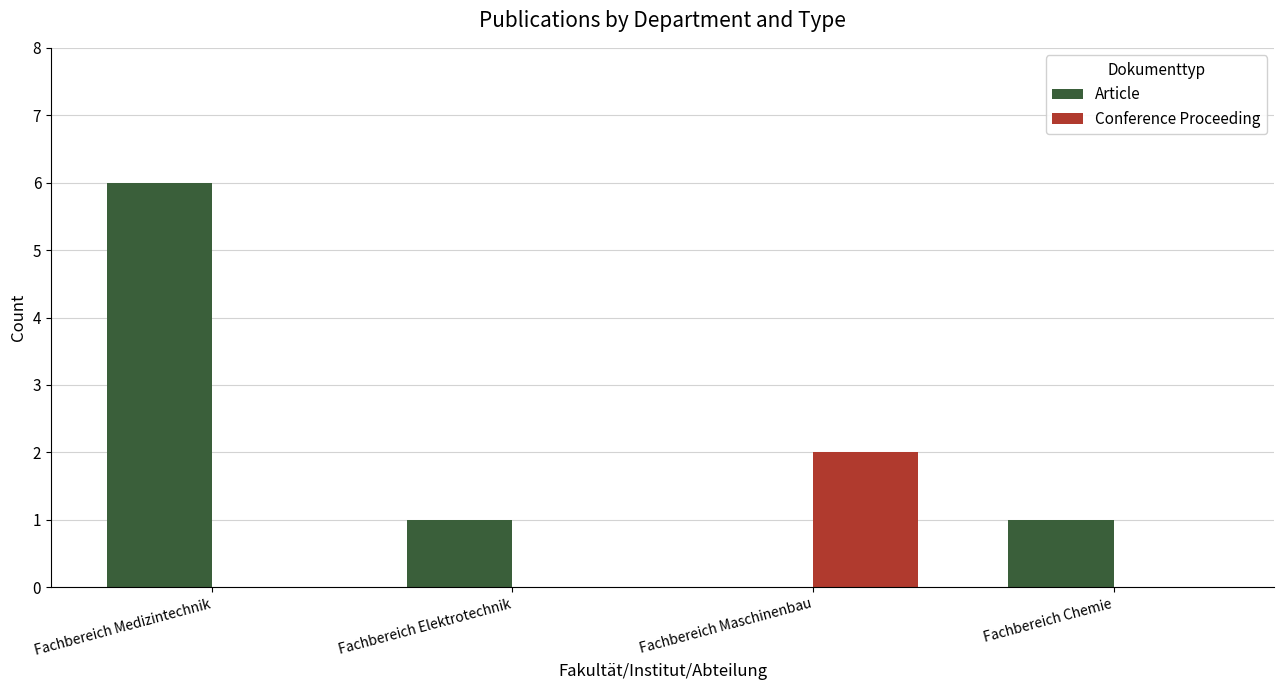

Are the bars grouped side by side (vs. stacked)?

Yes